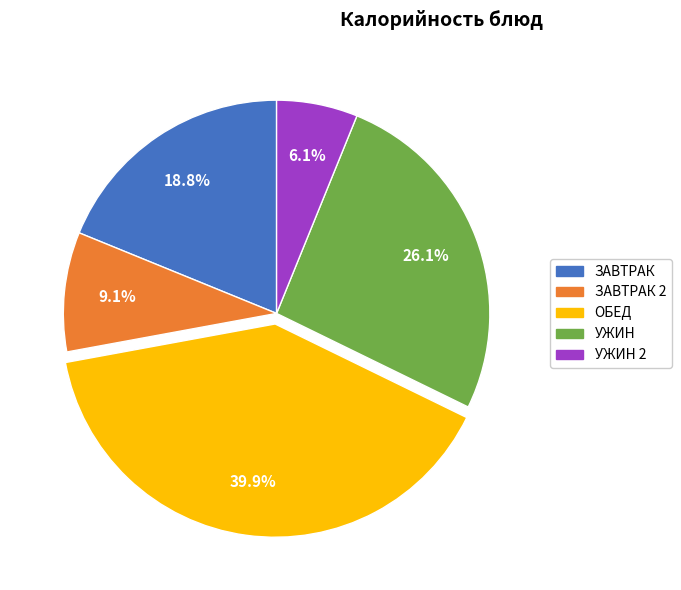

Is the sum of УЖИН 2 and ОБЕД greater than half?

No